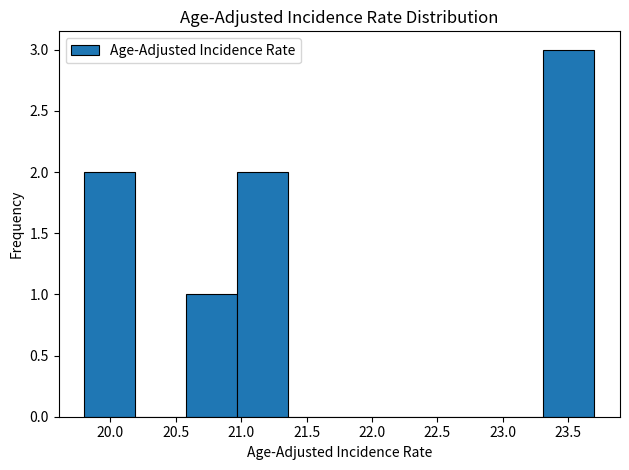

Reading left to right, list every bar in this chart as the range it spans on the x-axis followed by its height. Neither the bar edges nor the heights are printed on the chart, so give them approximately, as read against the axes.

19.80 to 20.19: 2
20.19 to 20.58: 0
20.58 to 20.97: 1
20.97 to 21.36: 2
21.36 to 21.75: 0
21.75 to 22.14: 0
22.14 to 22.53: 0
22.53 to 22.92: 0
22.92 to 23.31: 0
23.31 to 23.70: 3